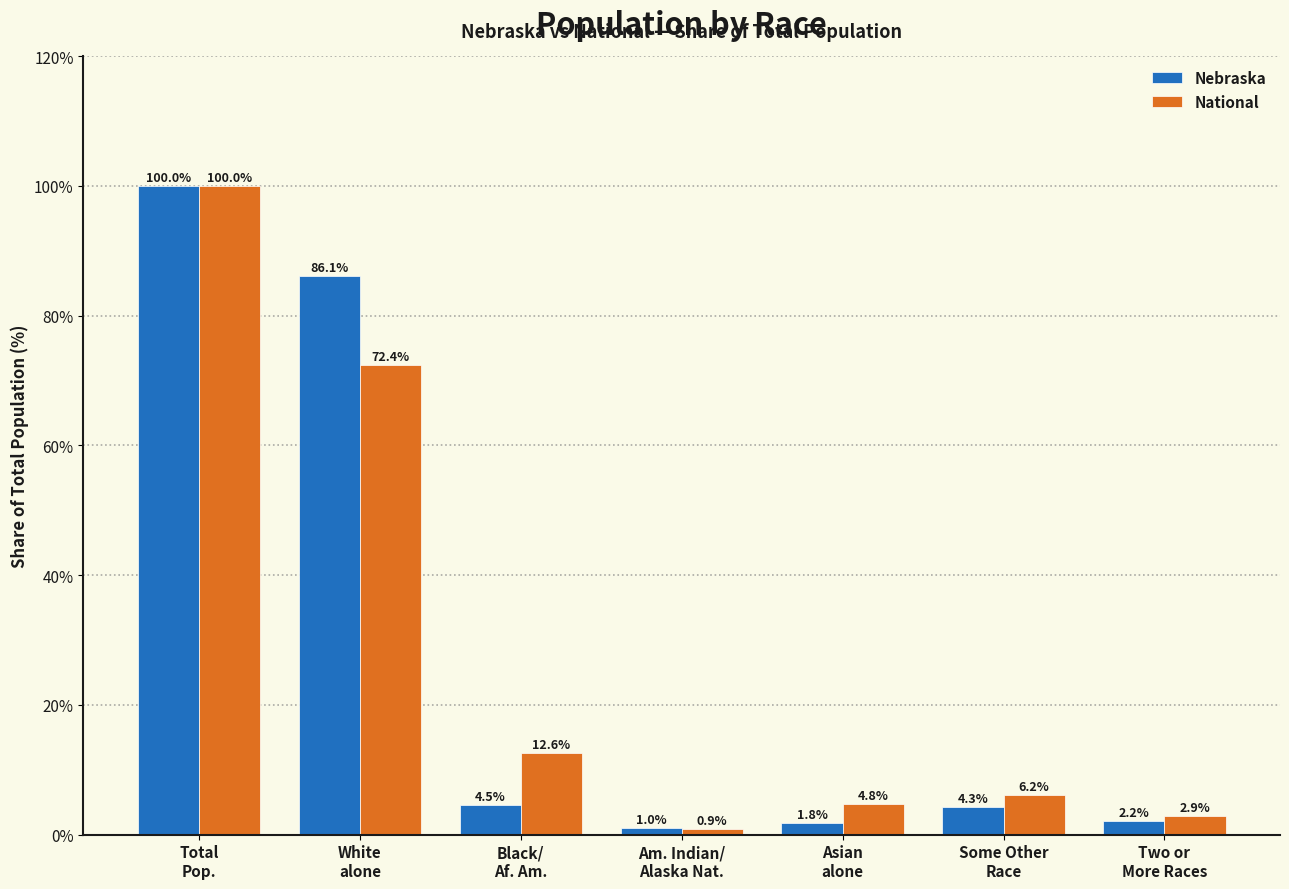

Rank the series by their average value, from lowest to highest.

National, Nebraska